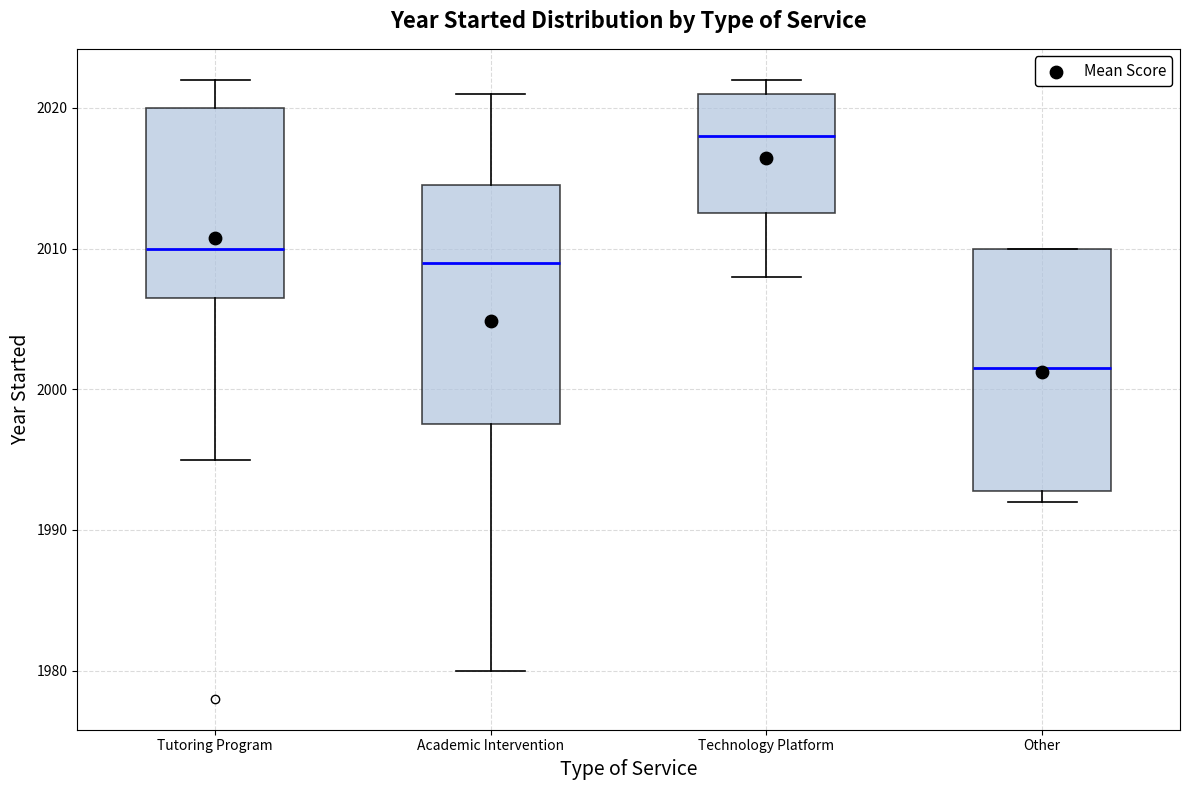

Reading left to right, read every box against the y-axis: the position of its median line, the range the box covers, and the ends of its whiskers. The values are not printed on the chart, so give them approximately, as read against the axis.

Tutoring Program: median 2010, box 2007 to 2020, whiskers 1995 to 2022
Academic Intervention: median 2009, box 1998 to 2015, whiskers 1980 to 2021
Technology Platform: median 2018, box 2013 to 2021, whiskers 2008 to 2022
Other: median 2002, box 1993 to 2010, whiskers 1992 to 2010